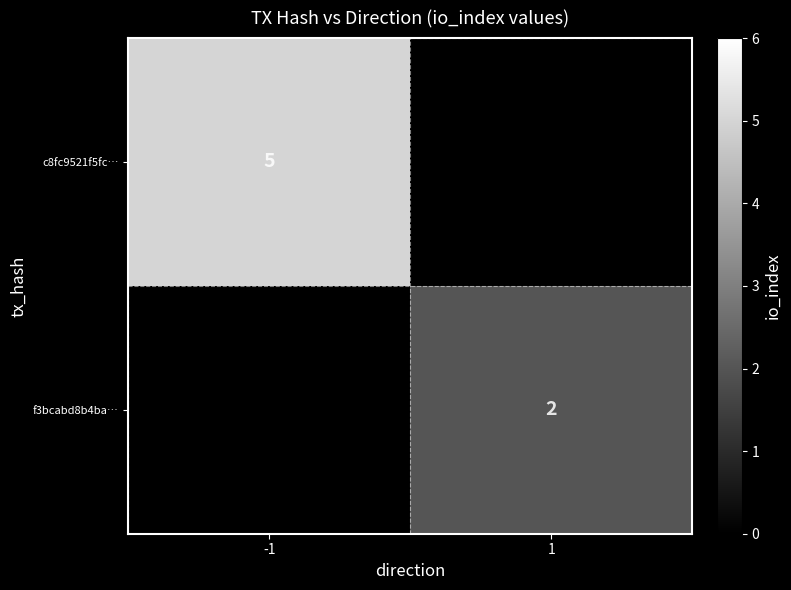

The c8fc9521f5fc… series shows 3 at -1. True or false?

False